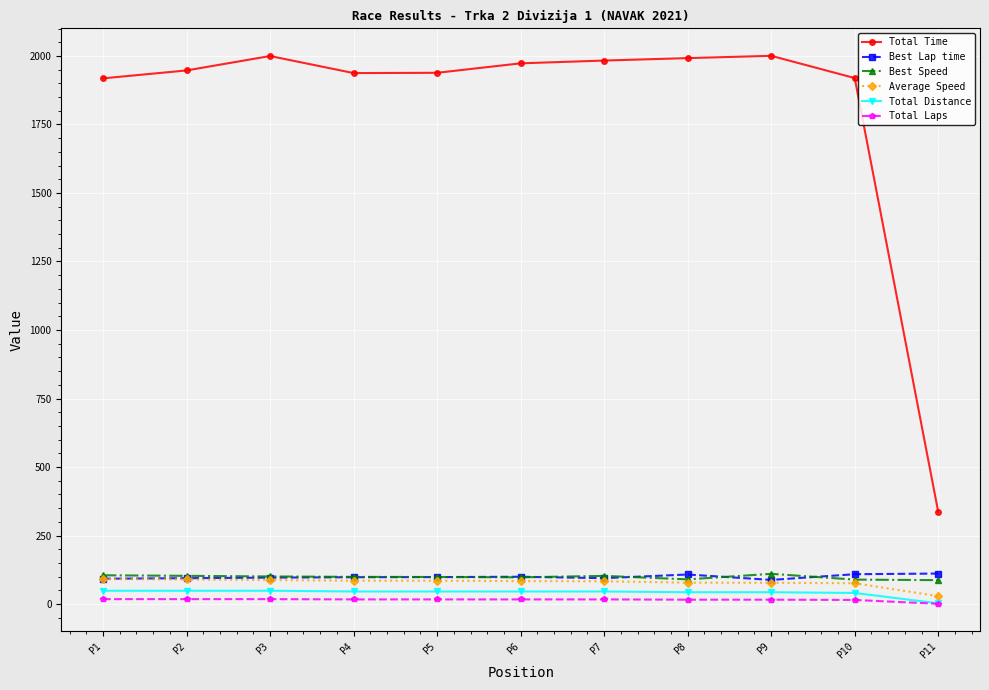

What is the difference between the Total Distance values at P11 and P6?

43.2